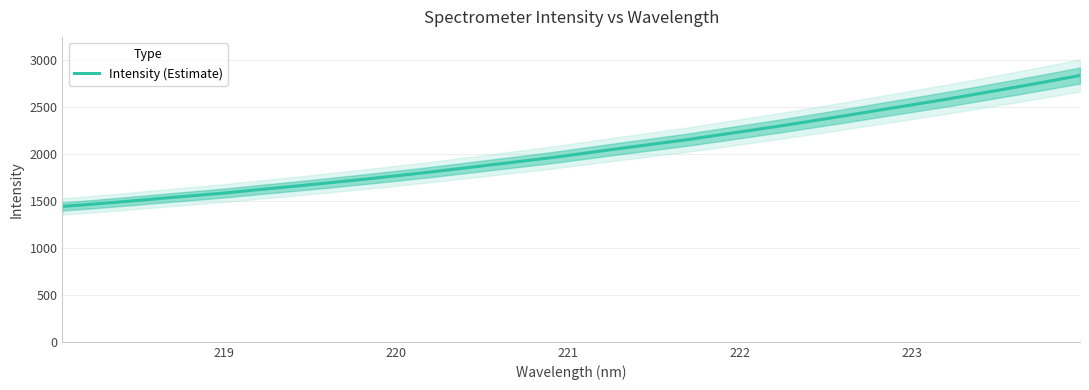

What is the highest value of the Intensity (Estimate) series?

2838.2